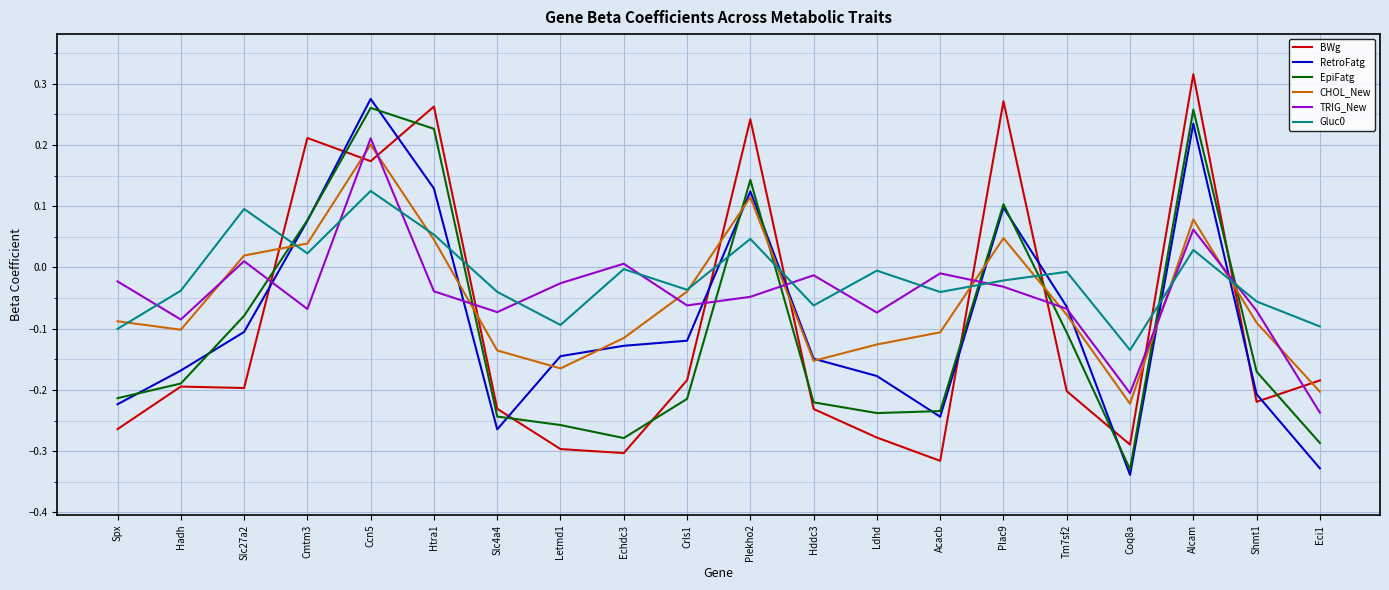

What position from the right is Slc27a2?

18